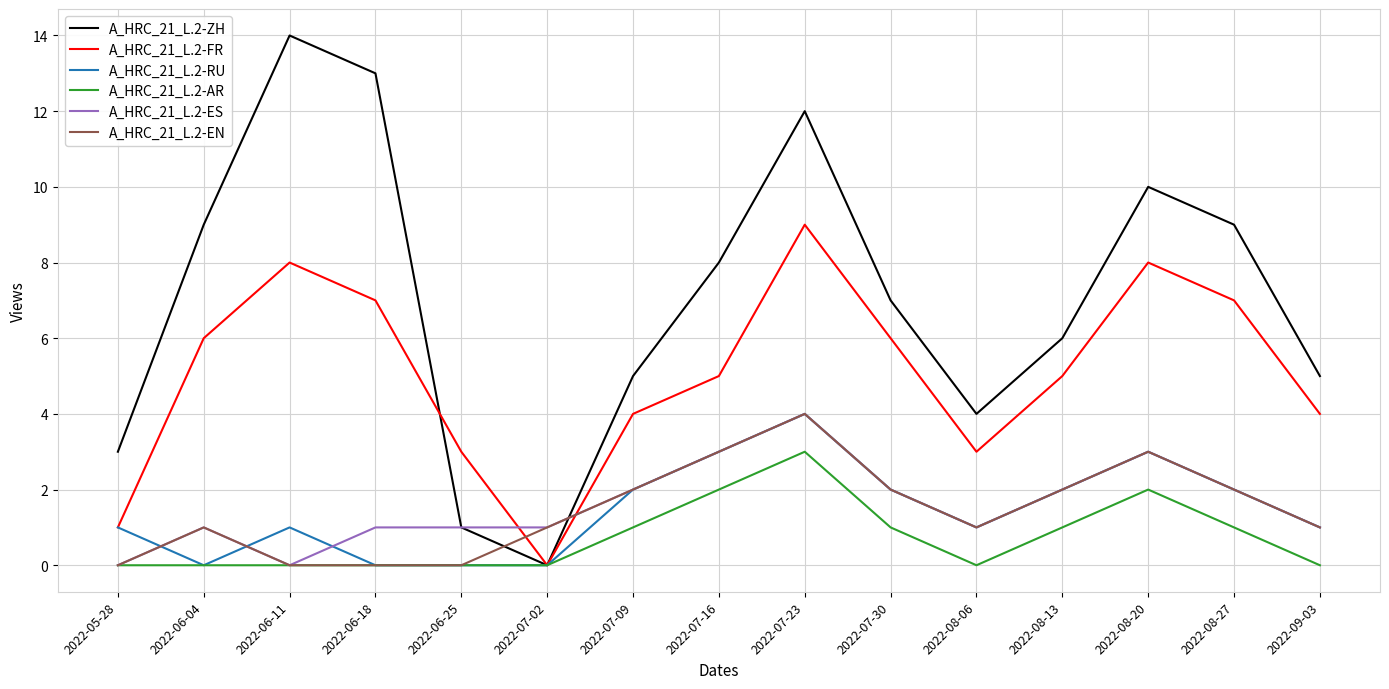

What position from the left is 2022-08-06?

11